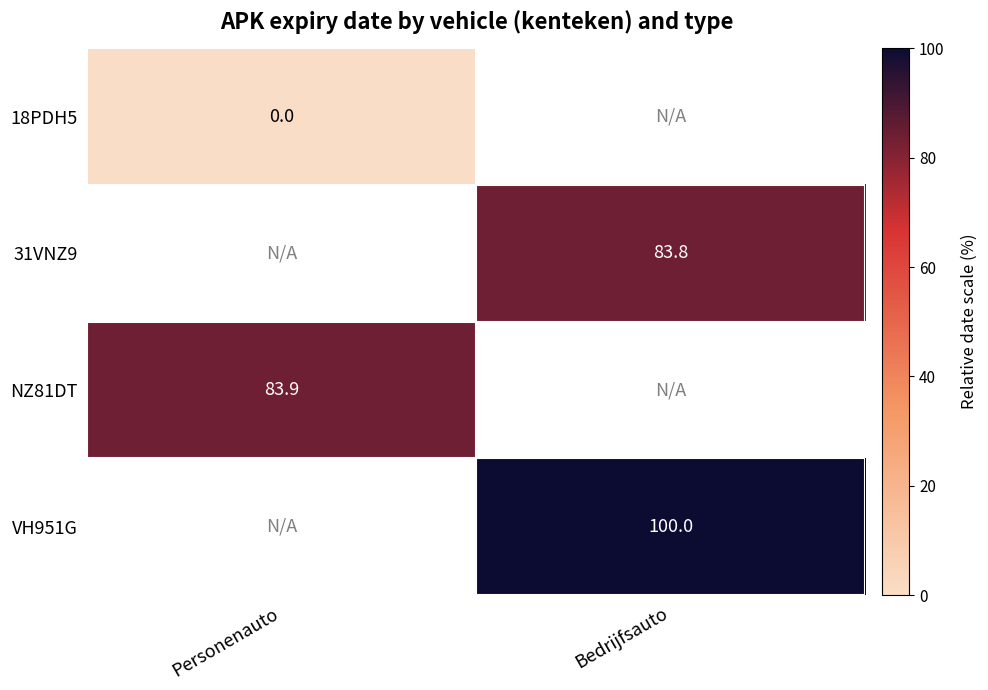

At which category does the chart reach its peak across all series?

Bedrijfsauto